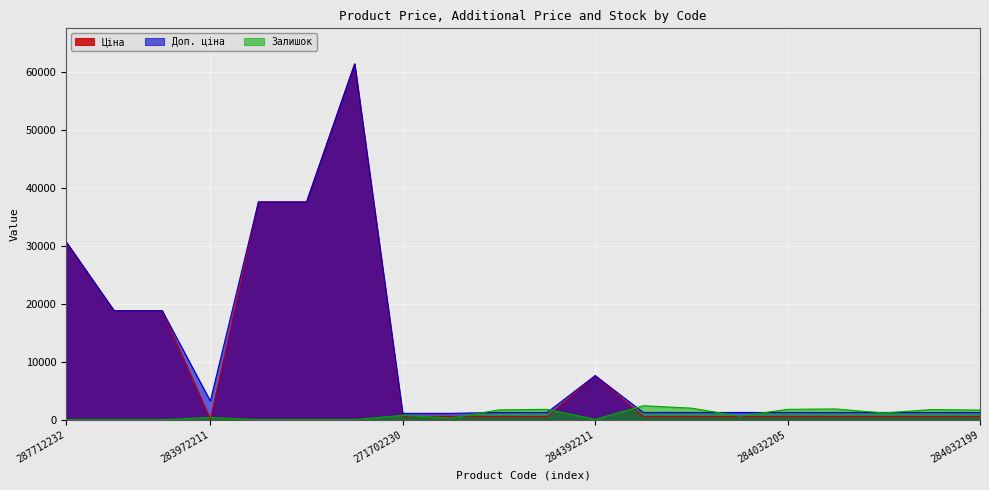

Which series has the widest spread of values?

Ціна